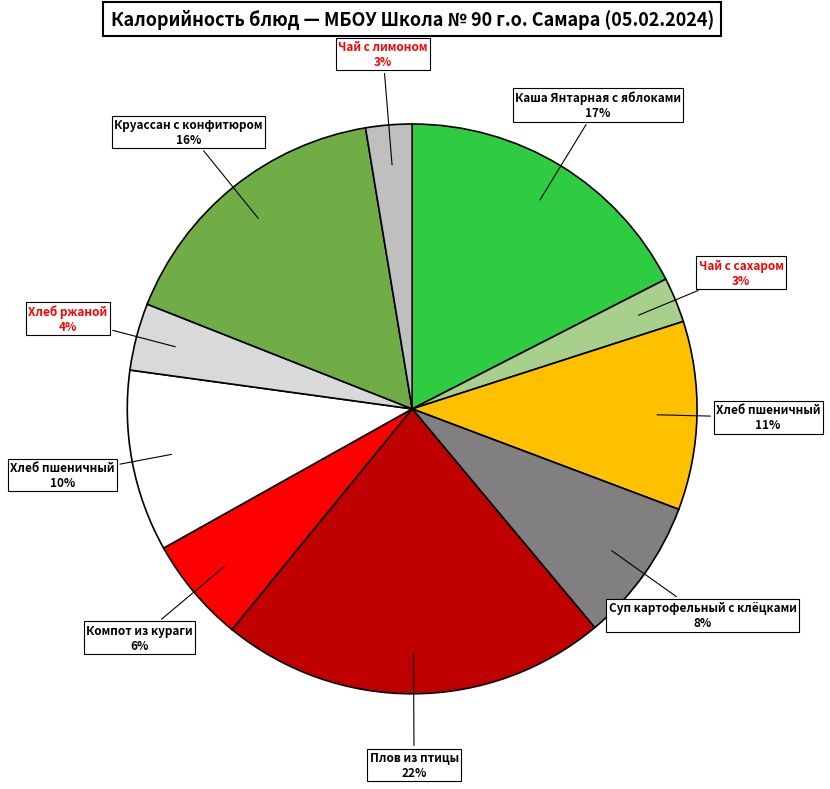

Is there any slice that represents more than half of the pie?

No